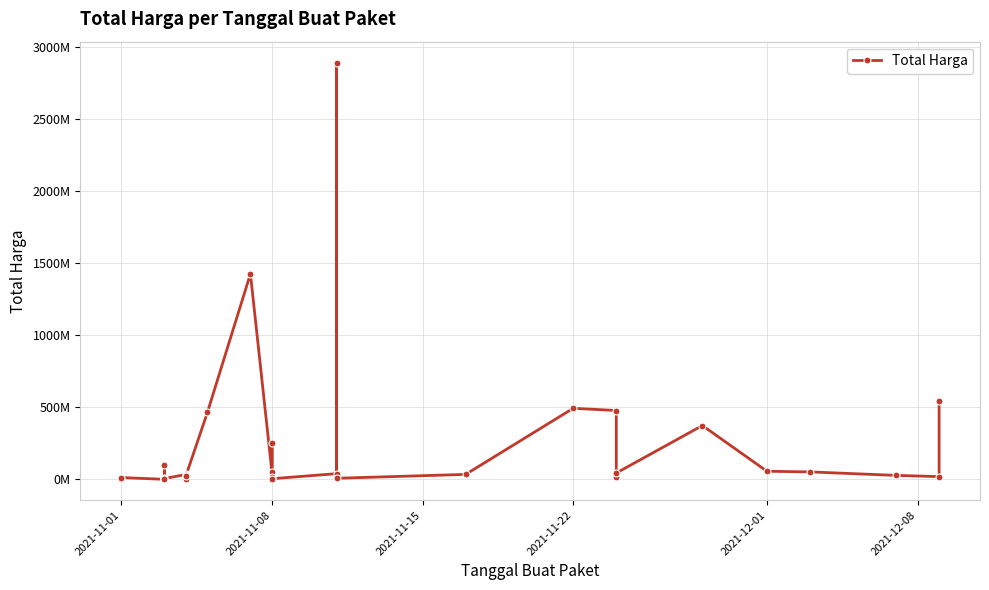

Reading right to left, list all the values displayed in this chart.

541071000	18900000	27412000	51601000	56152800	373404000	43859200	19175000	477600000	493000000	34292000	7401240	2892122000	39440000	4350000	250350000	15513960	9180000	49730040	1425867900	464002100	23653000	577875	32441200	34000000	5129000	8742500	182000	4672200	265000	2772000	98772570	78000	12453900	333600